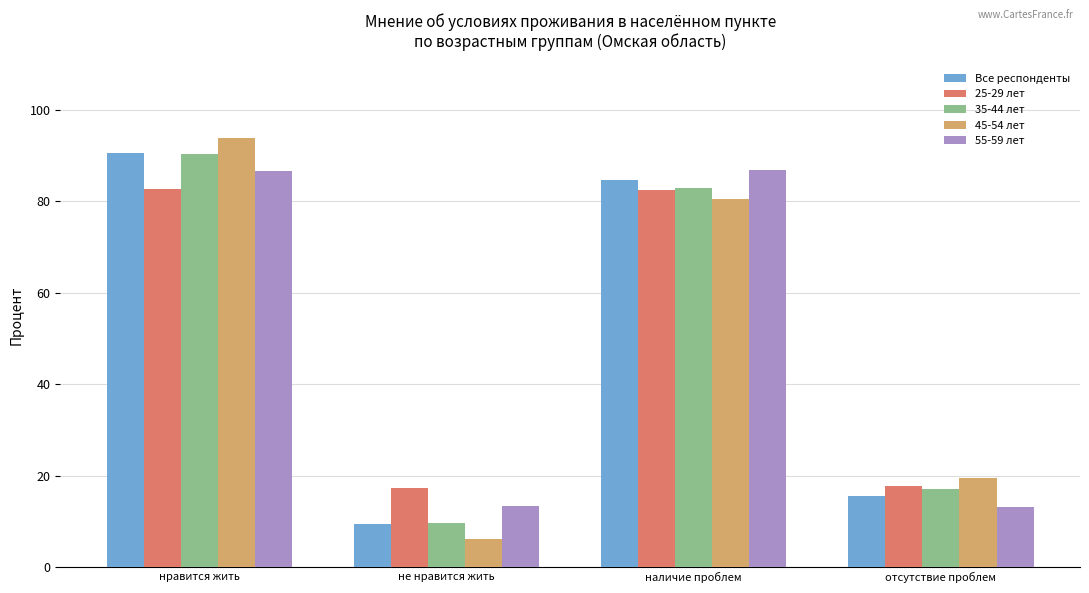

At how many categories does at least one series exceed 31?

2